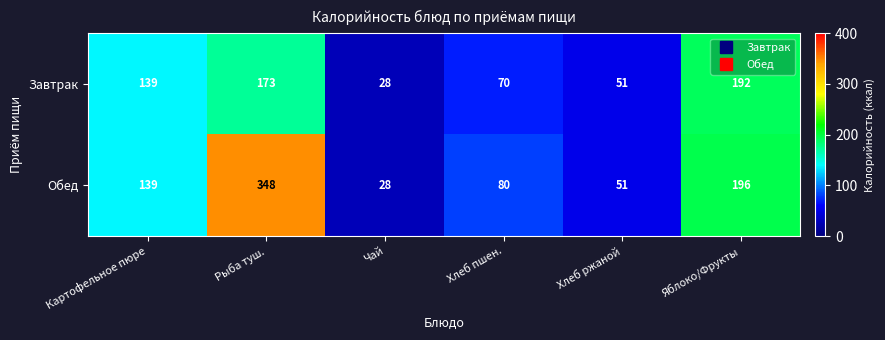

Reading right to left, what are all the values shown in this chart?

Завтрак: 192	51	70	28	173	139
Обед: 196	51	80	28	348	139